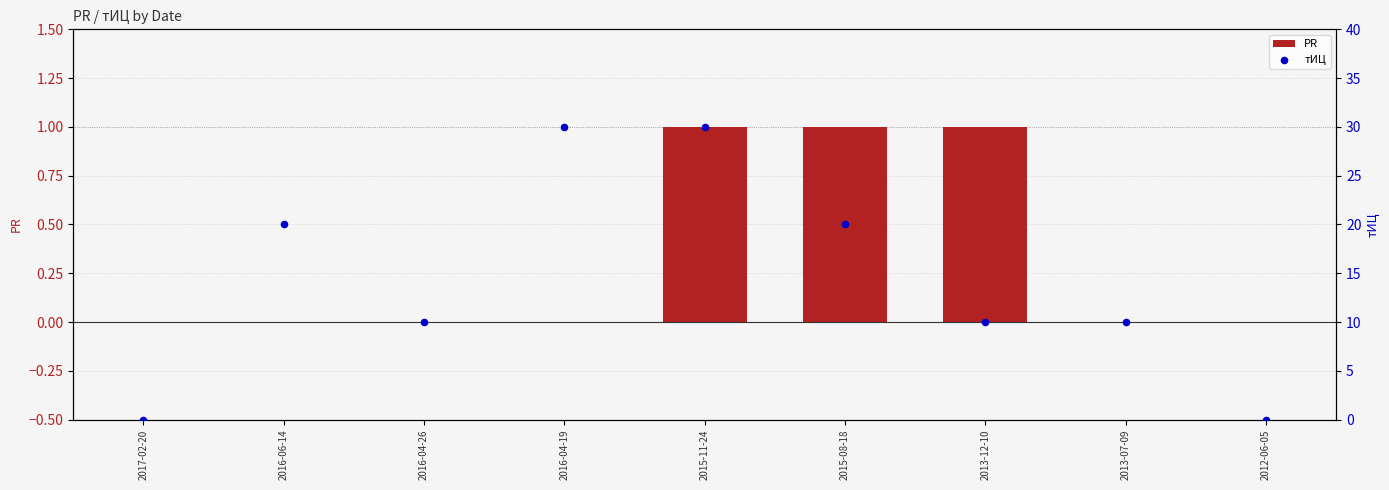

At how many categories does at least one series exceed 18?

4